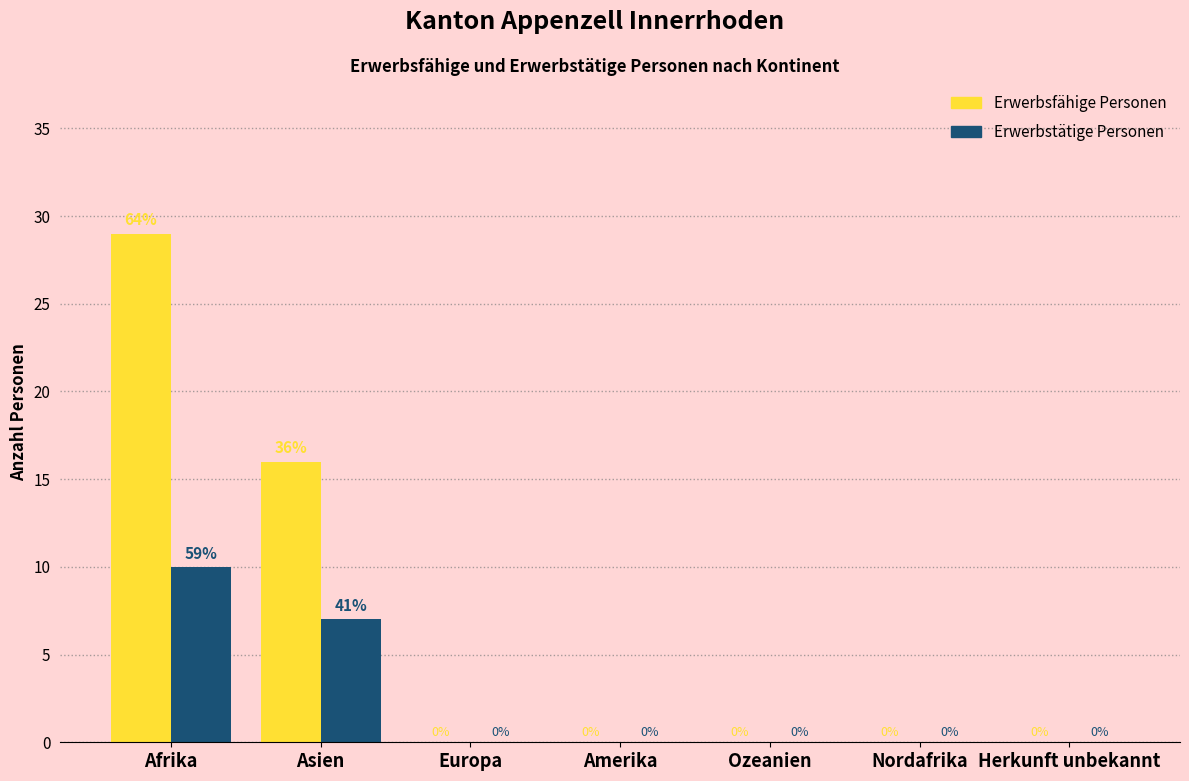

Reading left to right, list all the values displayed in this chart.

Erwerbsfähige Personen: Afrika=29	Asien=16	Europa=0	Amerika=0	Ozeanien=0	Nordafrika=0	Herkunft unbekannt=0
Erwerbstätige Personen: Afrika=10	Asien=7	Europa=0	Amerika=0	Ozeanien=0	Nordafrika=0	Herkunft unbekannt=0